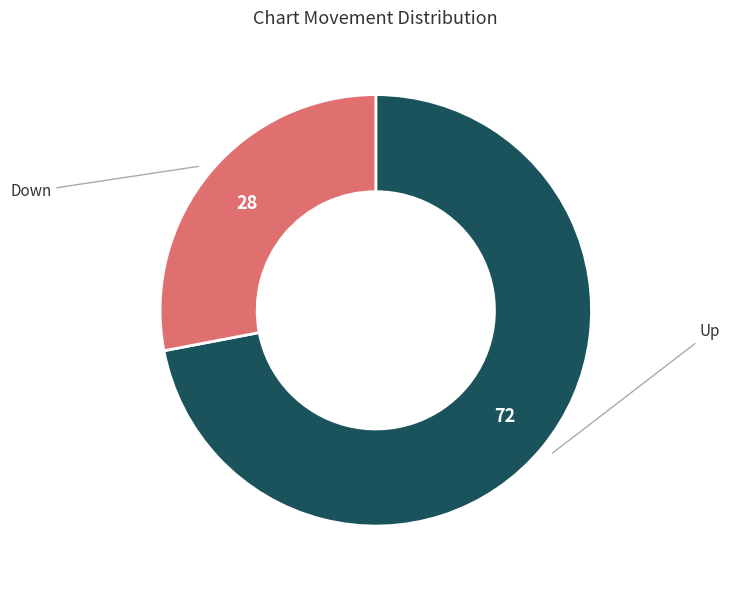

Is there any slice that represents more than half of the pie?

Yes